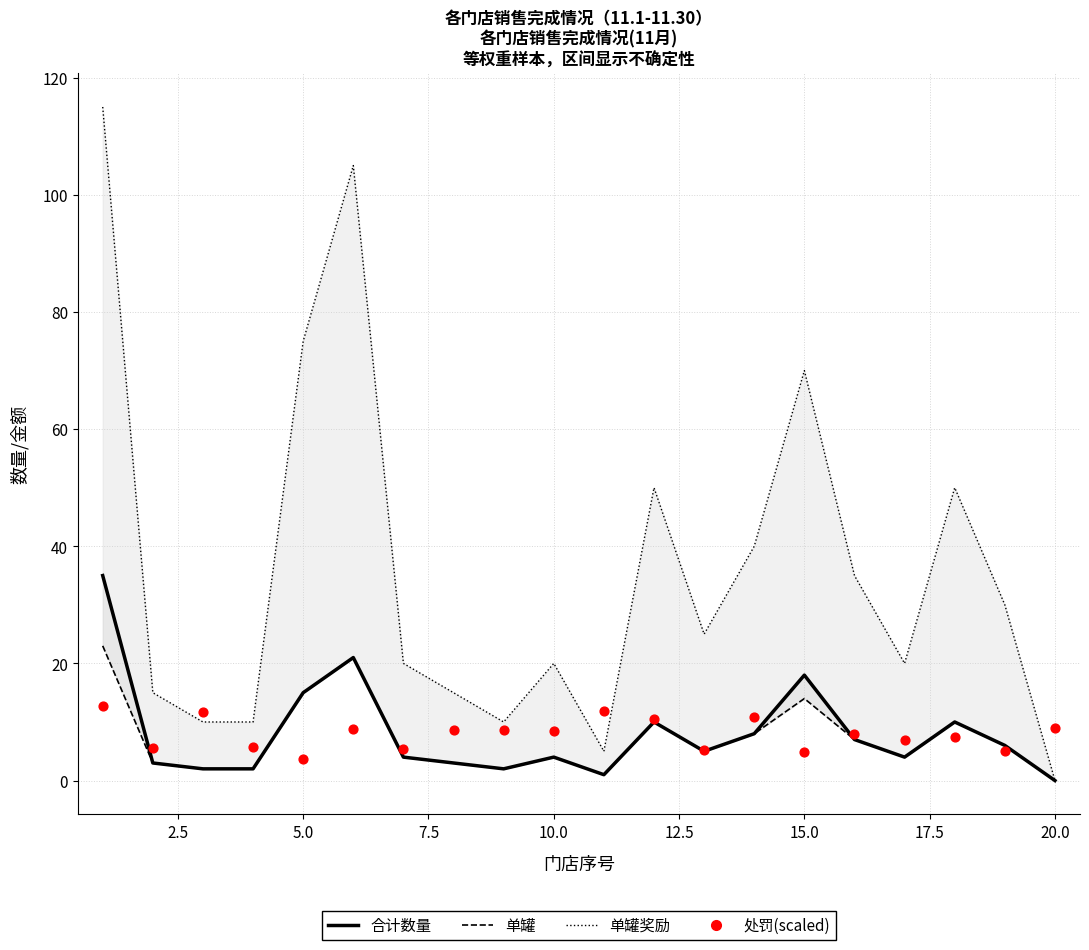

At how many categories does at least one series exceed 23?

10